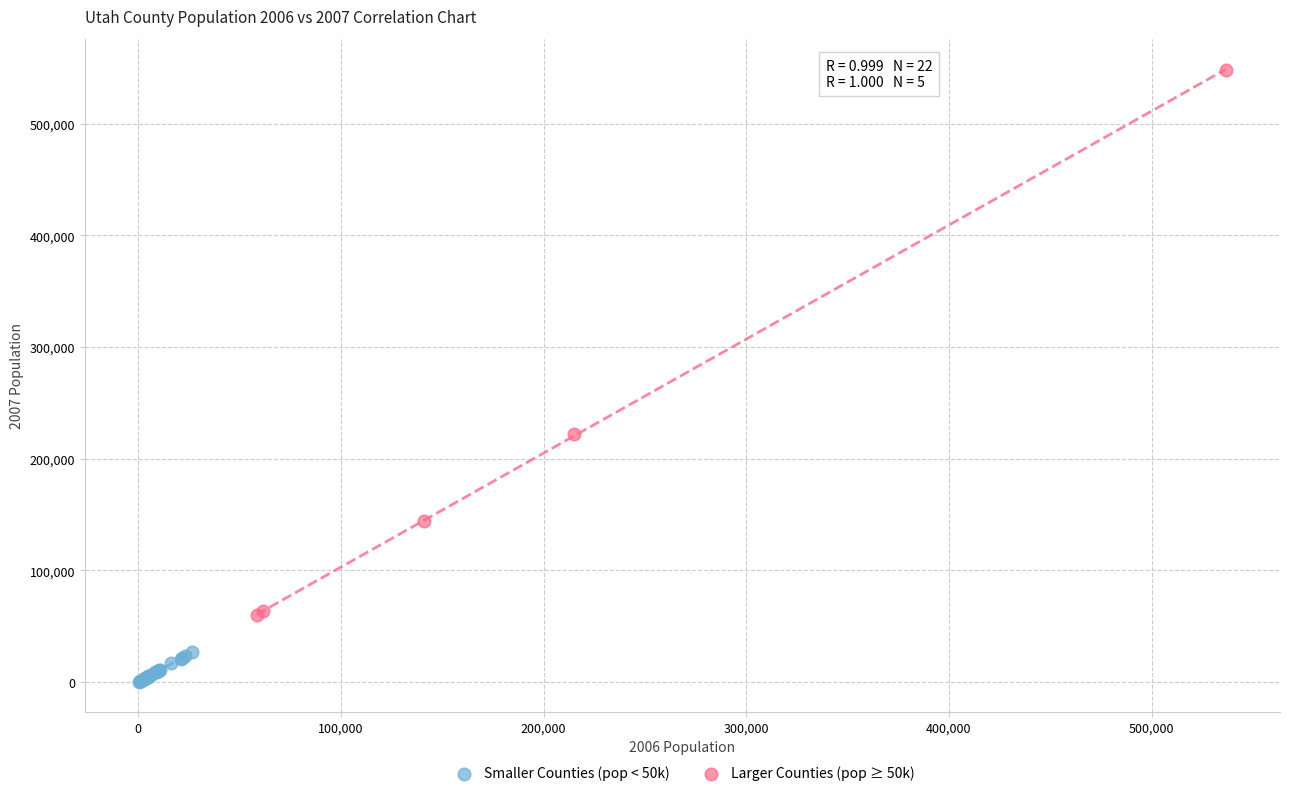

Which series has the widest spread of Y values?

Larger Counties (pop ≥ 50k)